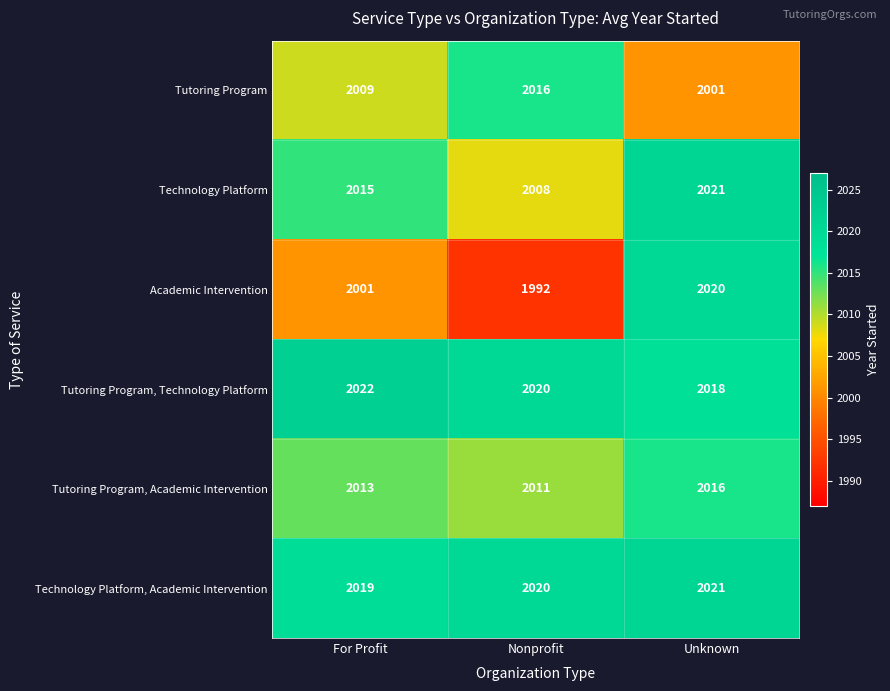

What is the maximum value shown in the chart?

2022